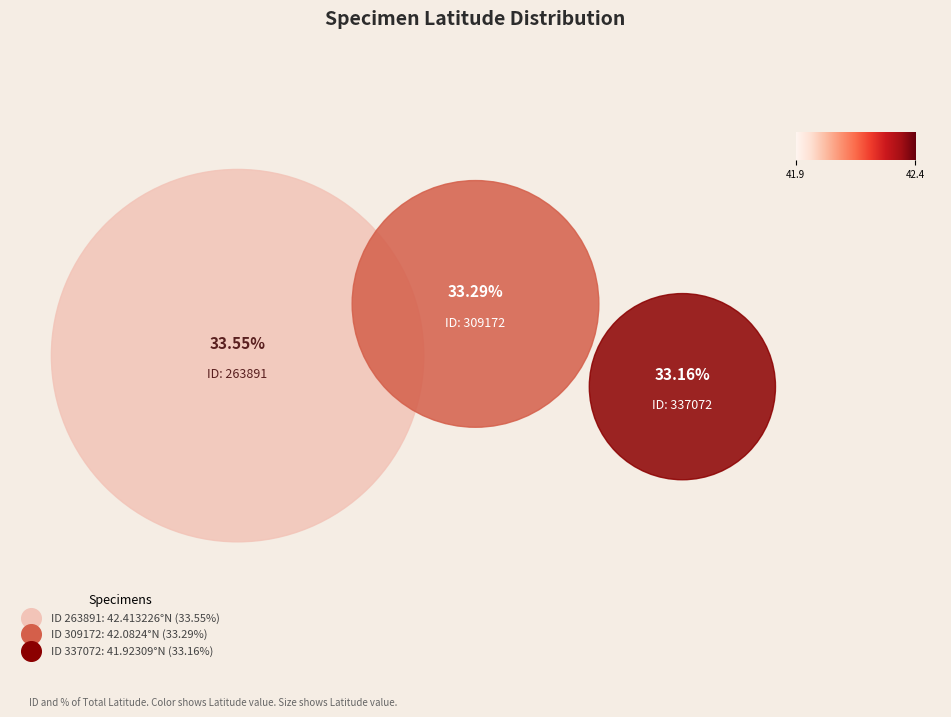

Count the number of slices in the pie.

3